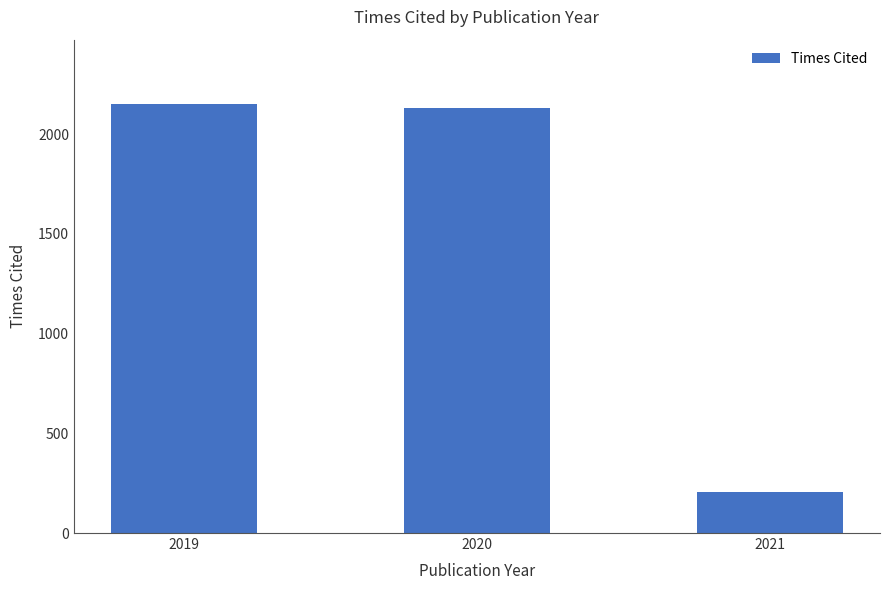

The chart shows a value of 2131 at 2020. True or false?

True